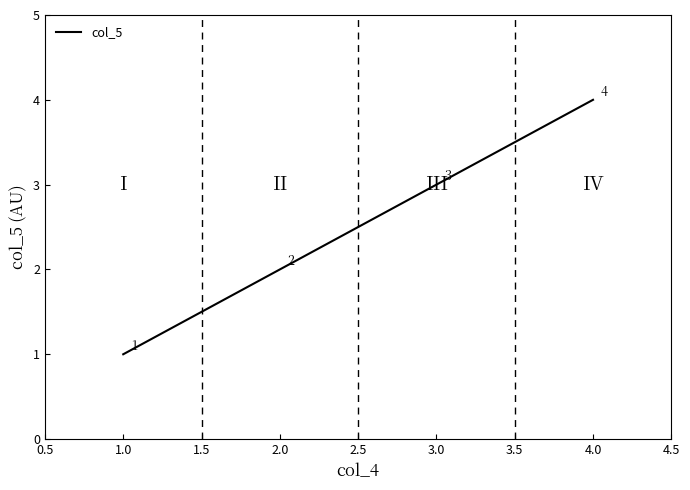

What position from the right is 2.0?

3